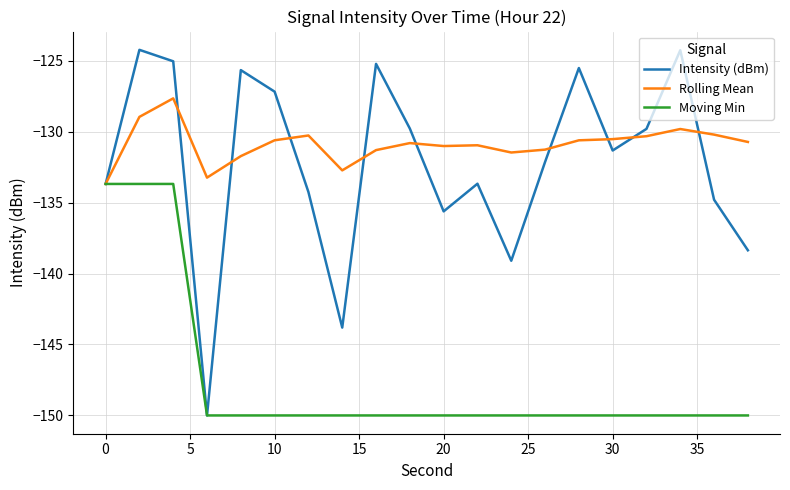

What is the minimum value for Rolling Mean?

-133.7